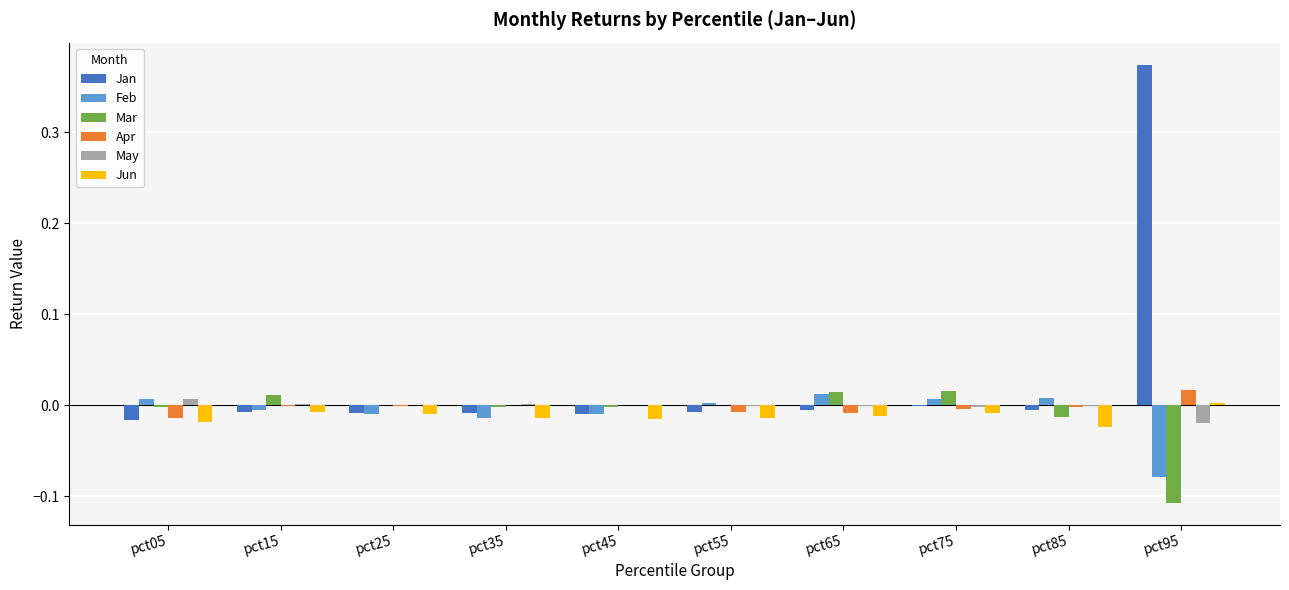

At which category is the sum across all series the highest?

pct95